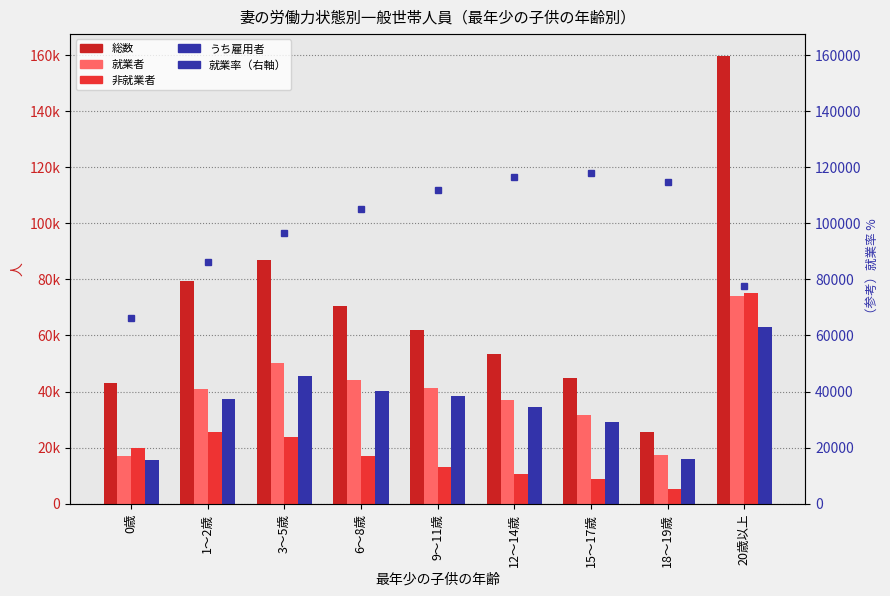

Which series has the widest spread of values?

総数